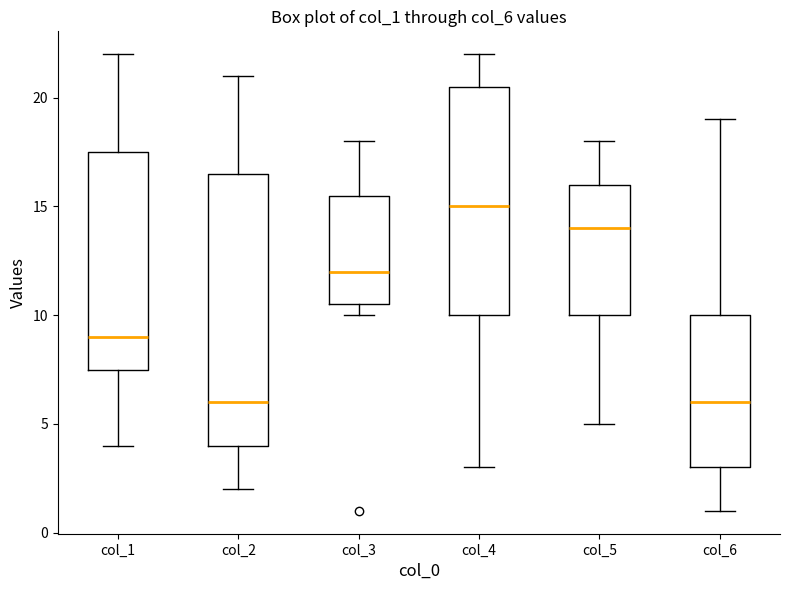

Reading left to right, transcribe this box plot: for each box, give where its median line is, the range the box spans, and where its two whiskers end, as read against the y-axis. The values are not printed on the chart, so give them approximately, as read against the axis.

col_1: median 9.0, box 7.5 to 17.5, whiskers 4.0 to 22.0
col_2: median 6.0, box 4.0 to 16.5, whiskers 2.0 to 21.0
col_3: median 12.0, box 10.5 to 15.5, whiskers 10.0 to 18.0
col_4: median 15.0, box 10.0 to 20.5, whiskers 3.0 to 22.0
col_5: median 14.0, box 10.0 to 16.0, whiskers 5.0 to 18.0
col_6: median 6.0, box 3.0 to 10.0, whiskers 1.0 to 19.0